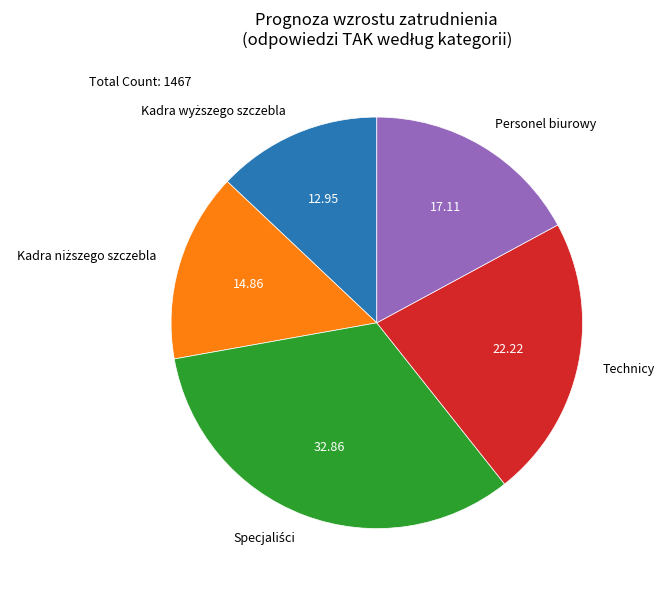

Is there any slice that represents more than half of the pie?

No